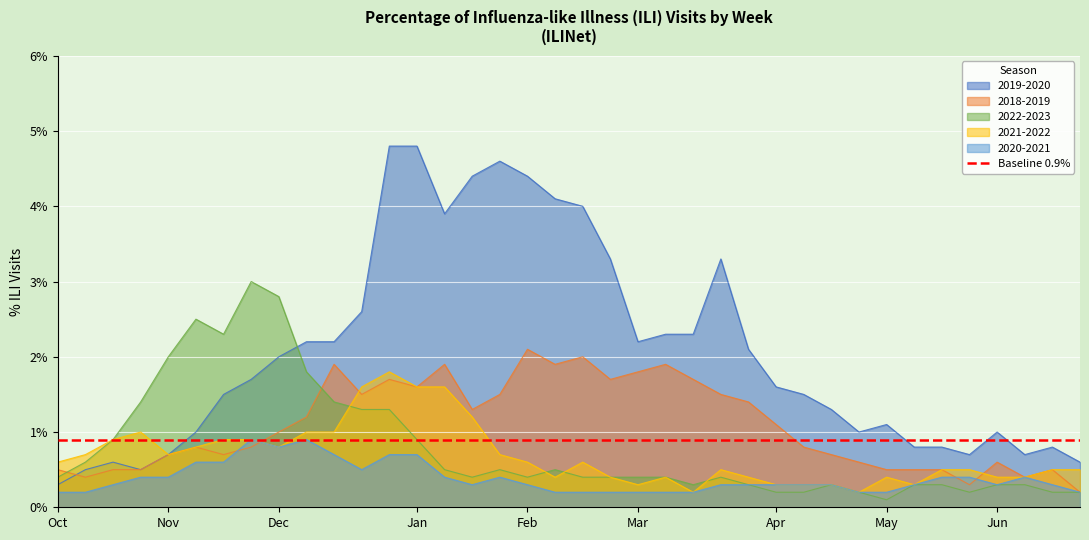

What is the label of the 11th point from the right?

15